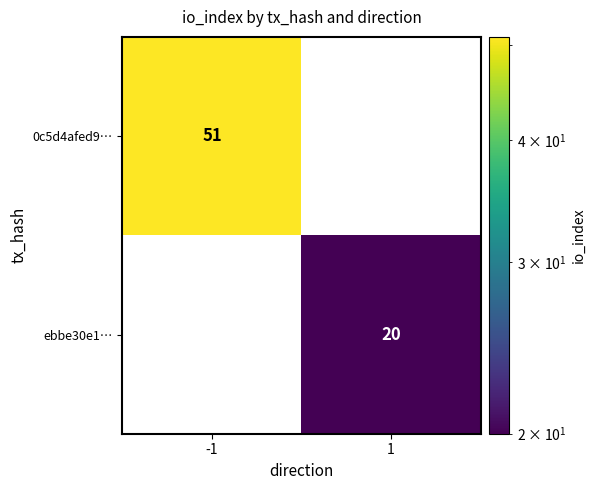

Reading left to right, extract all data points from this chart.

0c5d4afed9…: 51	0
ebbe30e1…: 0	20